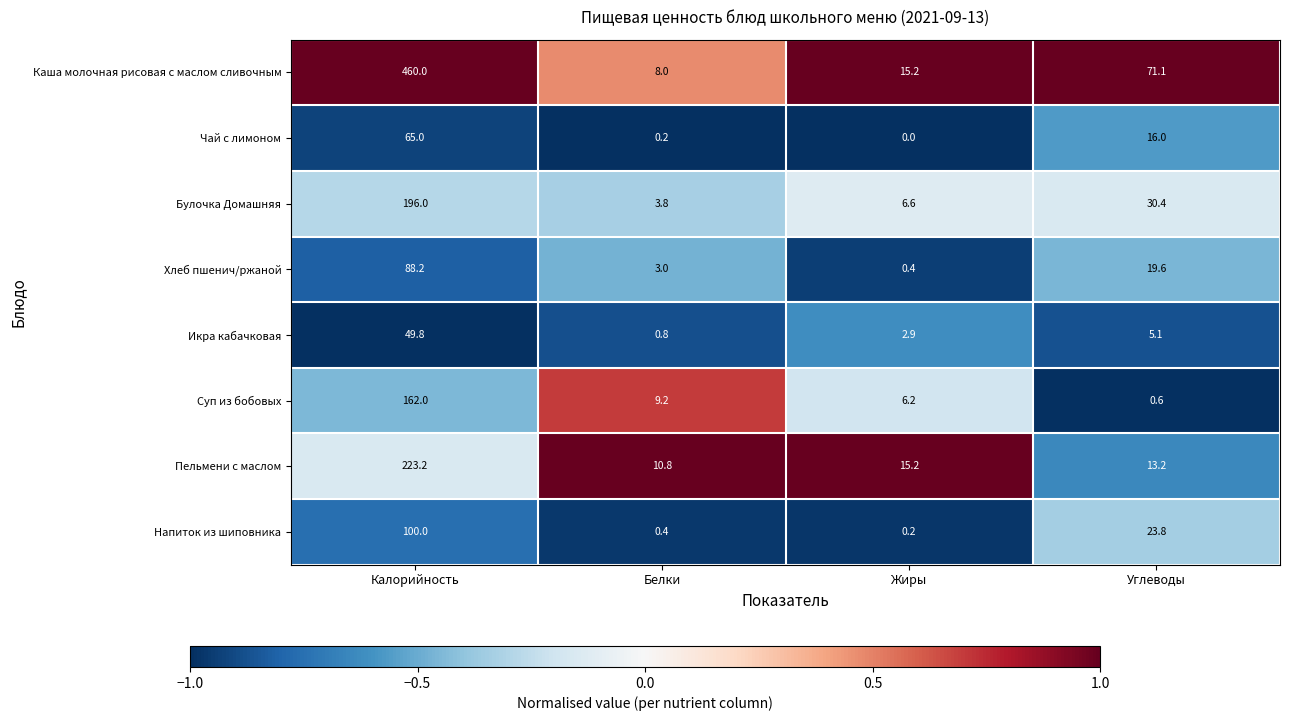

What is the minimum value for Пельмени с маслом?

10.8